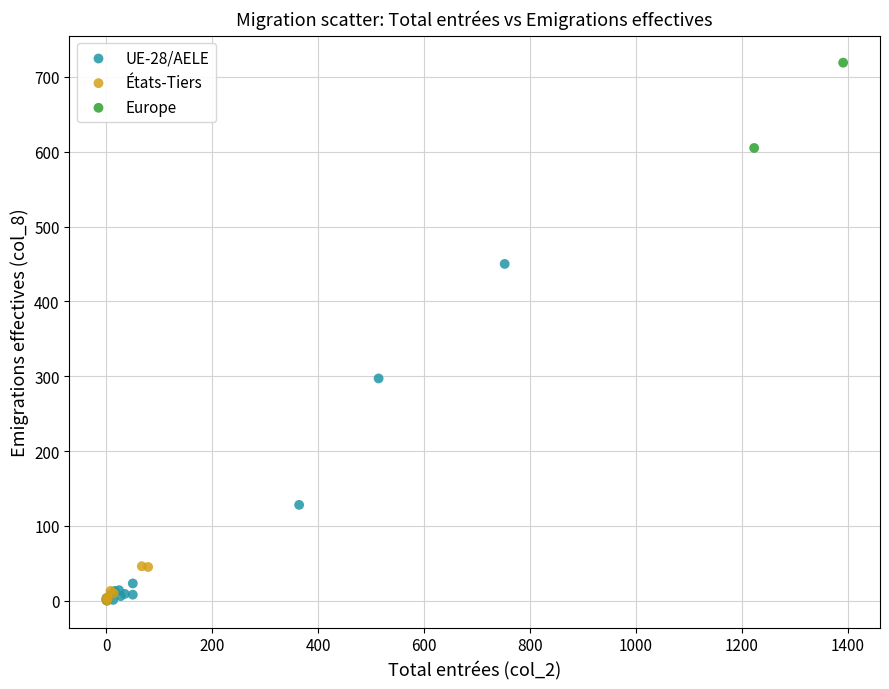

What are all the series names shown in the legend?

UE-28/AELE, États-Tiers, Europe